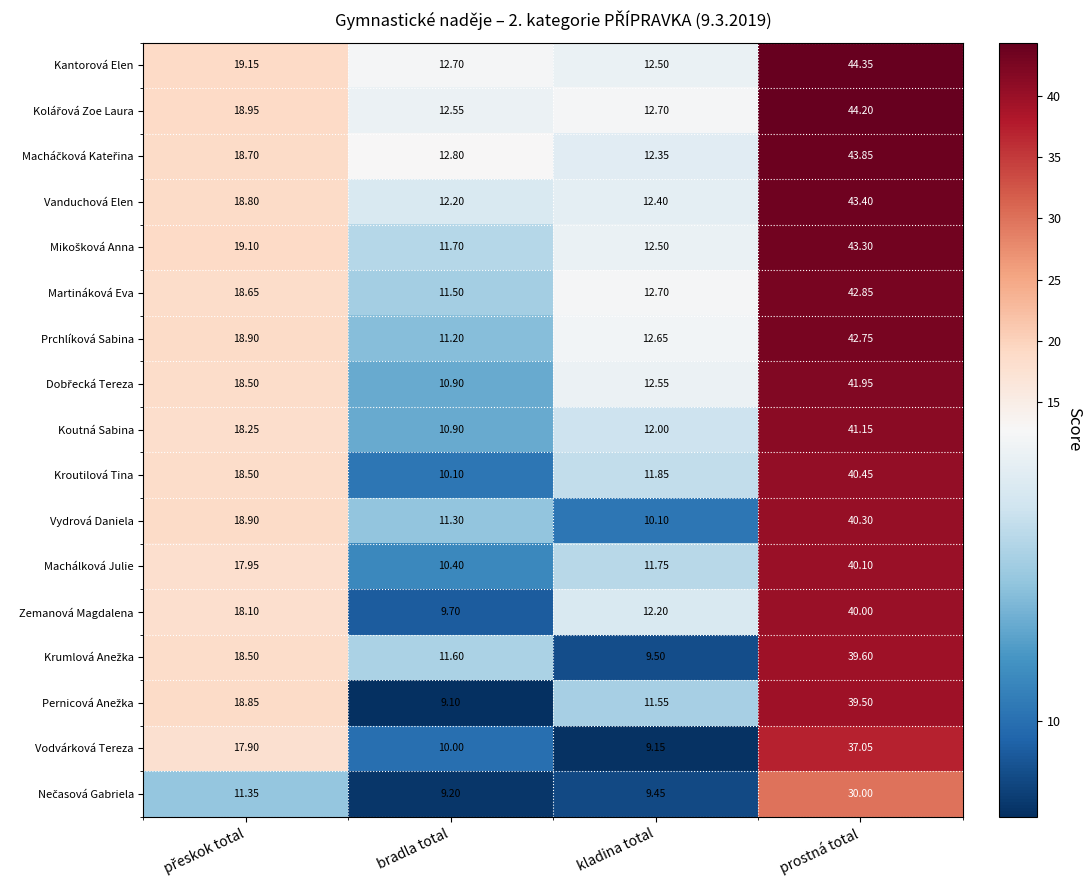

Which series has the largest total across all categories?

Kantorová Elen